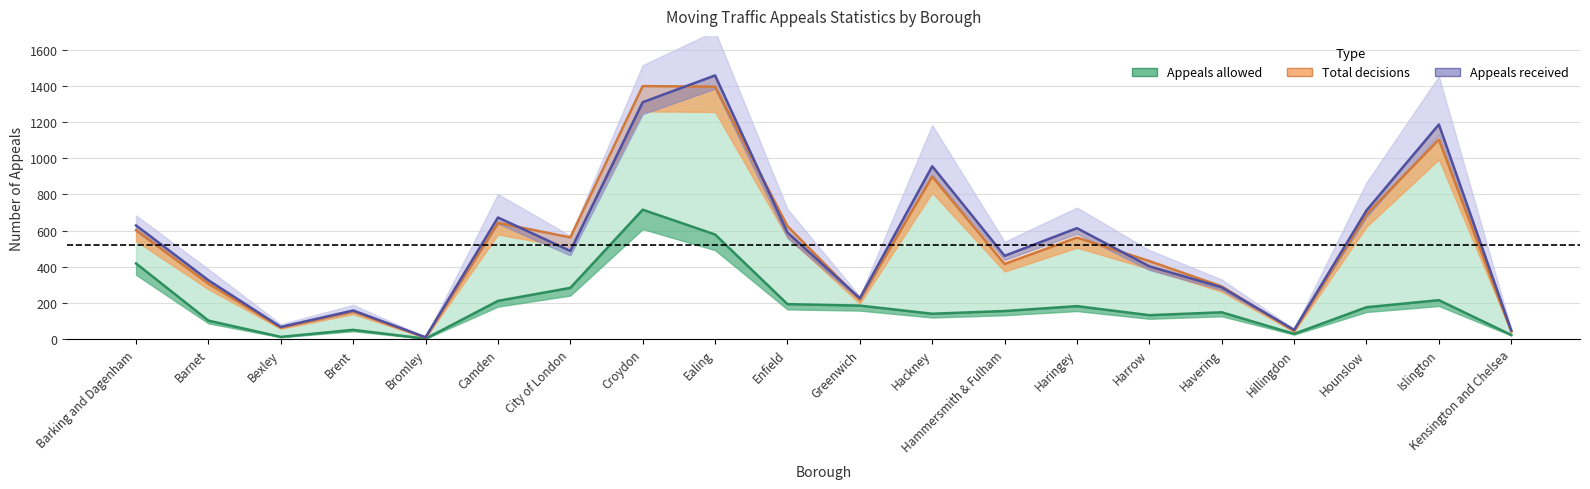

How many interior local valleys does the Total decisions series have?

6